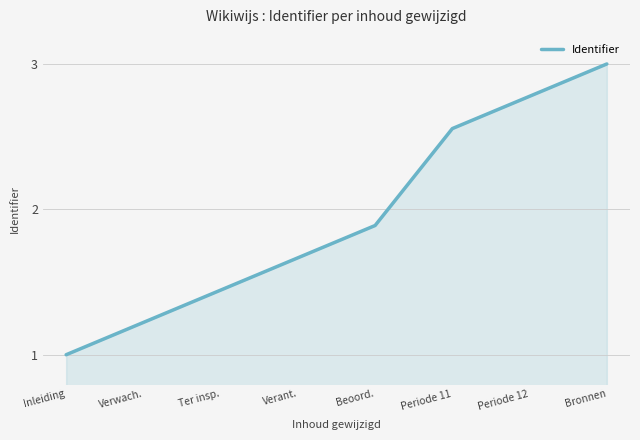

Which category has the highest value across all series?

Bronnen